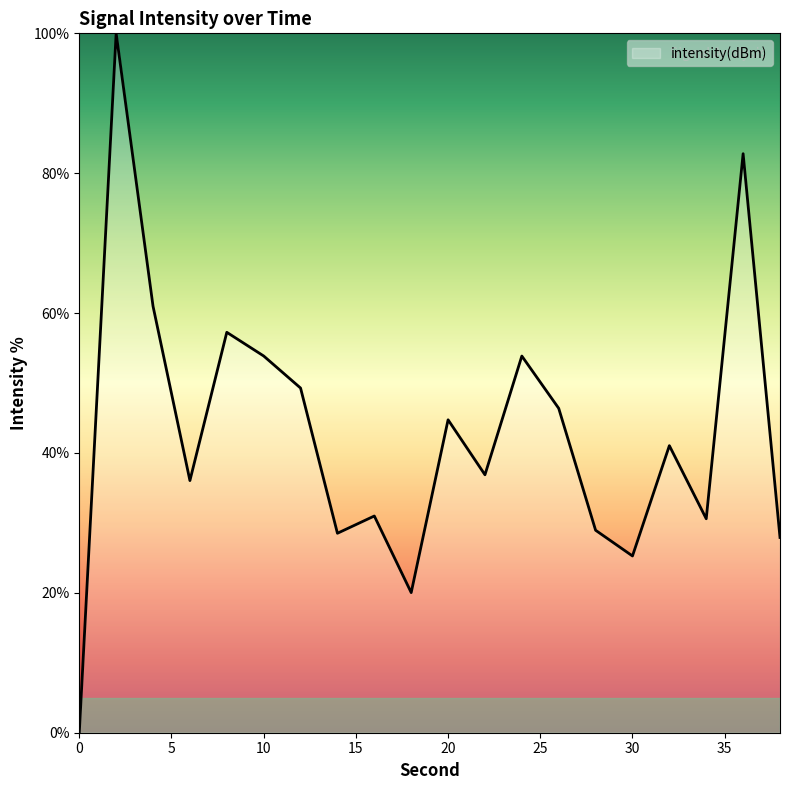

What is the difference between the maximum and minimum values?

100.0